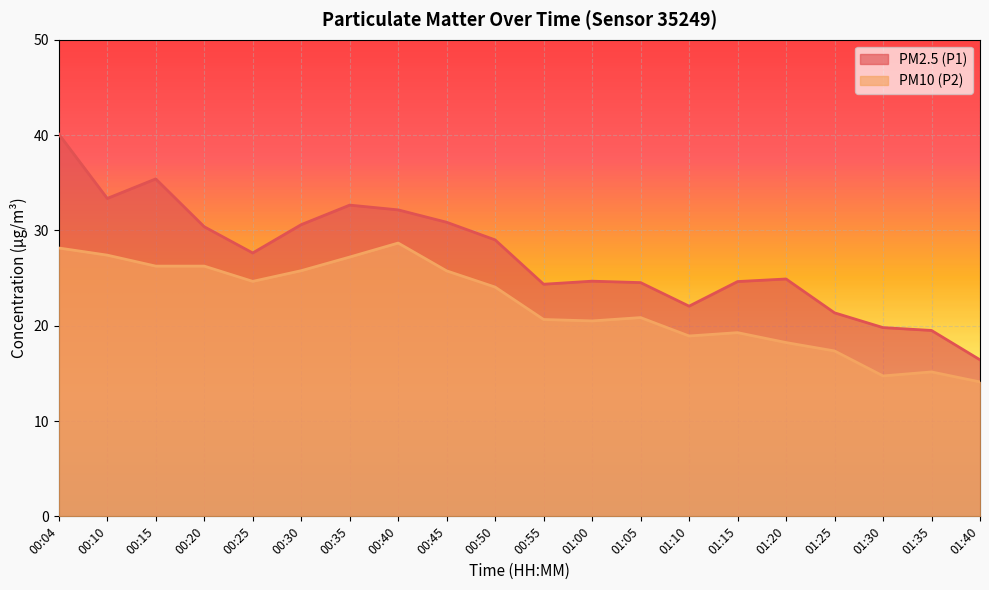

How many lines are shown in the chart?

2